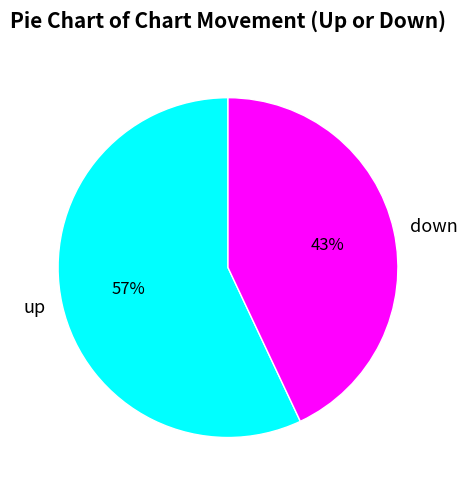

Is it true that up is 57% of the pie?

True